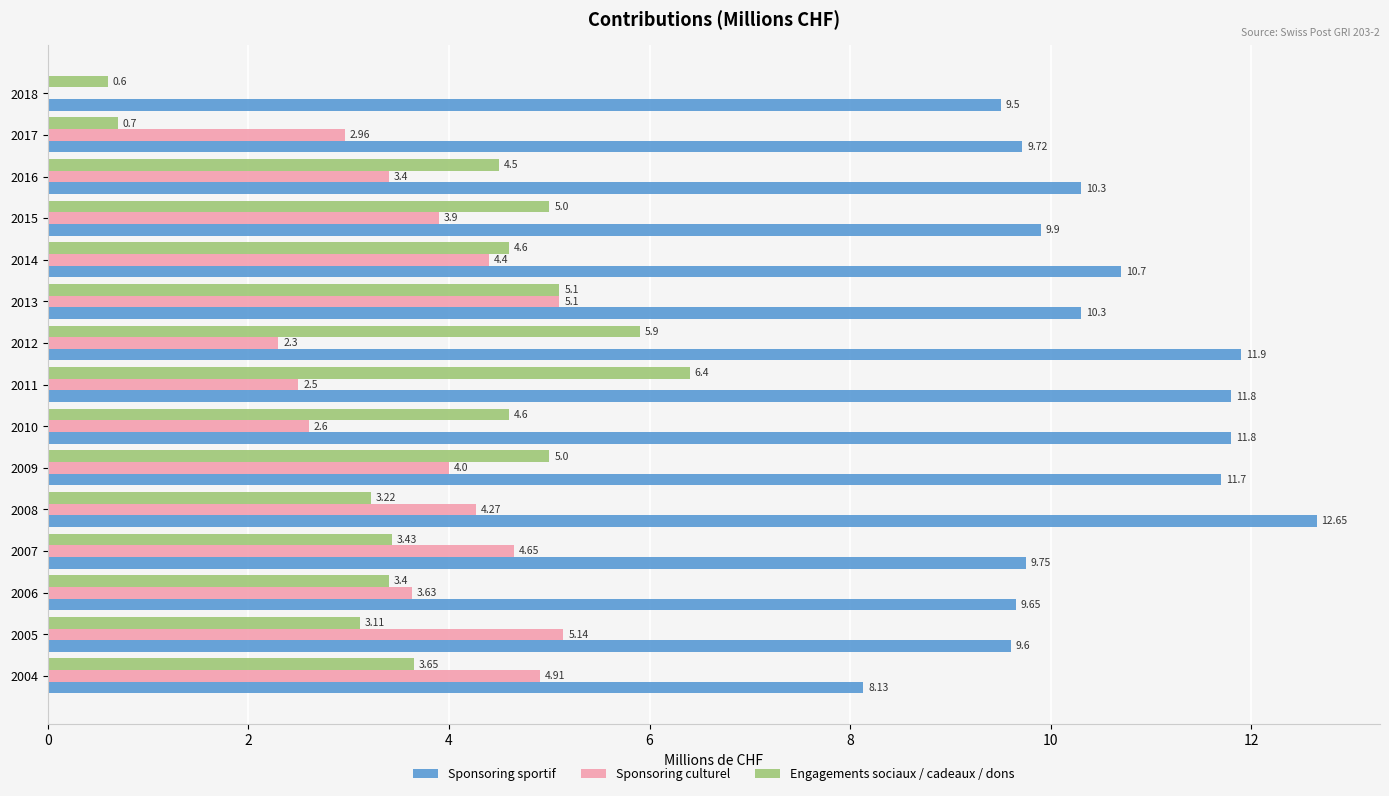

Which series changed the most between 2010 and 2018?

Engagements sociaux / cadeaux / dons